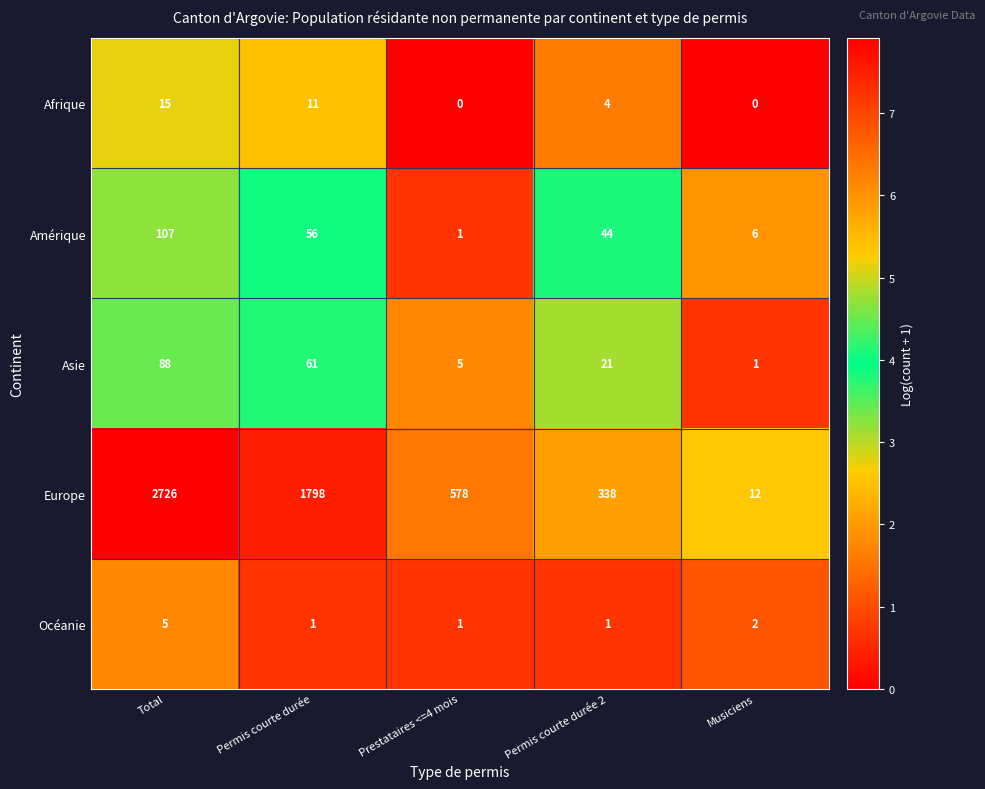

Reading left to right, what are all the values shown in this chart?

Afrique: 15	11	0	4	0
Amérique: 107	56	1	44	6
Asie: 88	61	5	21	1
Europe: 2726	1798	578	338	12
Océanie: 5	1	1	1	2